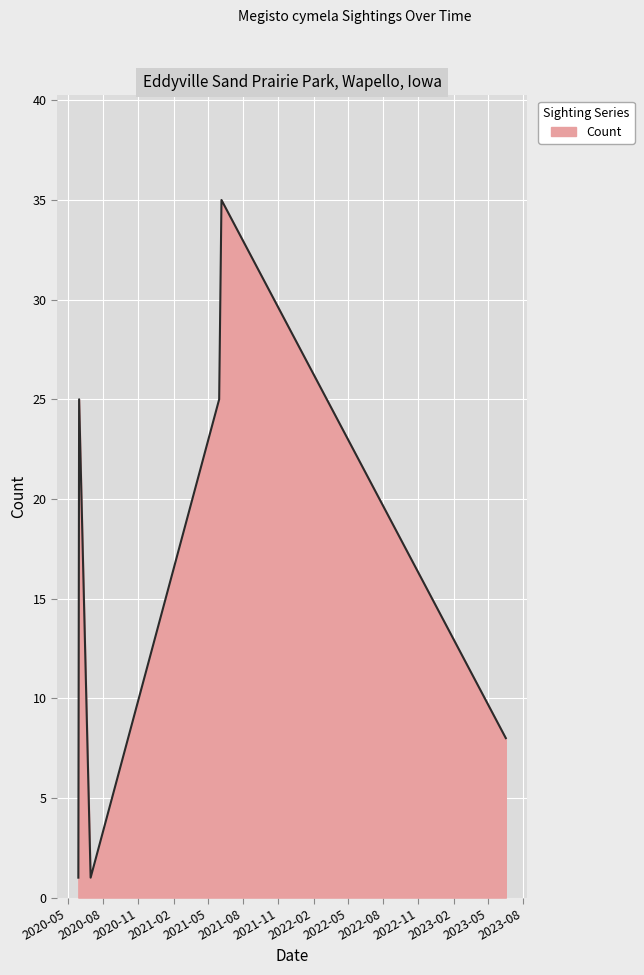

Count the values in the range 1 to 25.

5